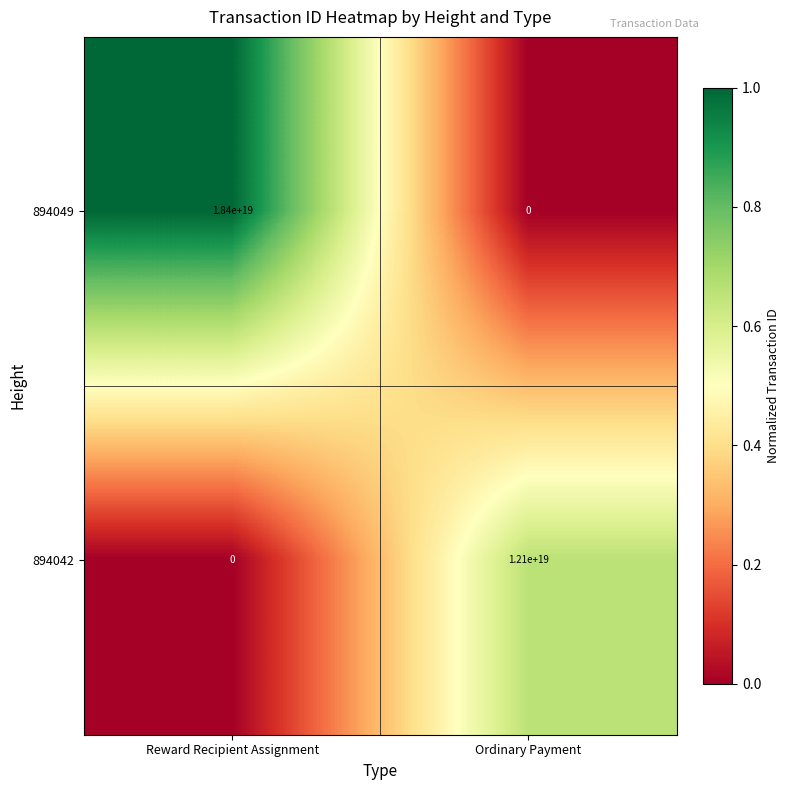

How many categories are shown in the chart?

2